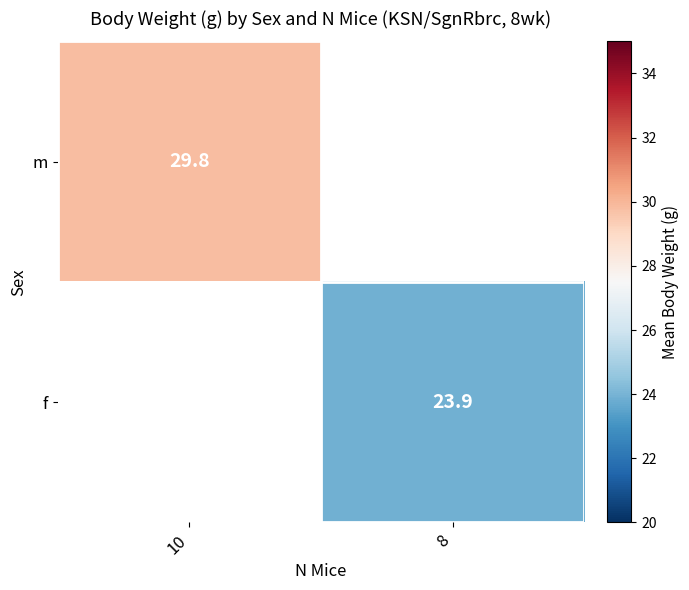

The f series shows 23.9 at 8. True or false?

True